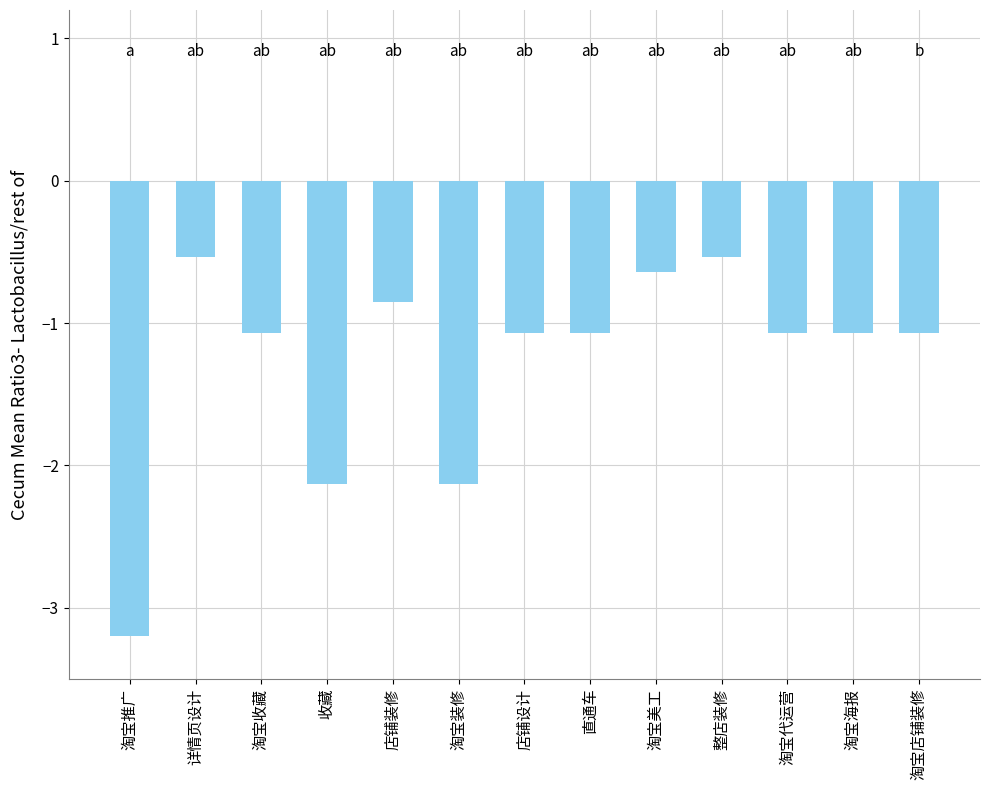

Which has a higher value, 淘宝美工 or 店铺装修?

淘宝美工